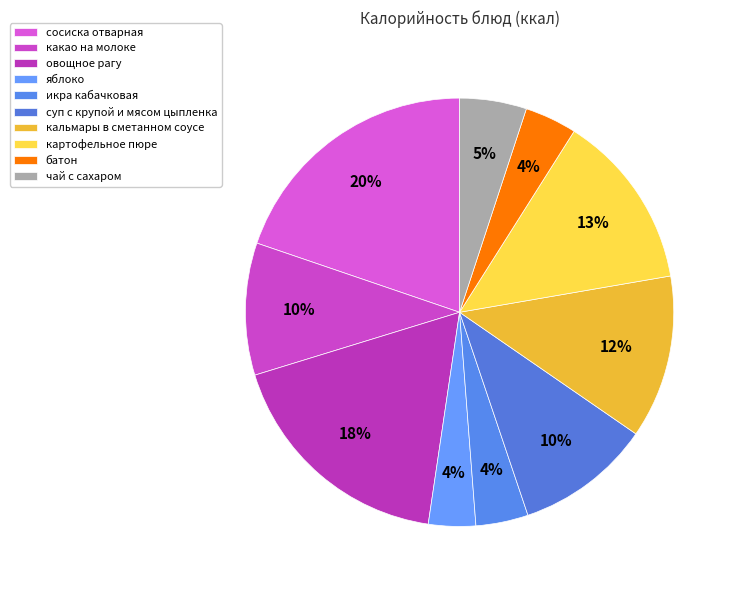

Combined, do овощное рагу and яблоко account for over 50%?

No